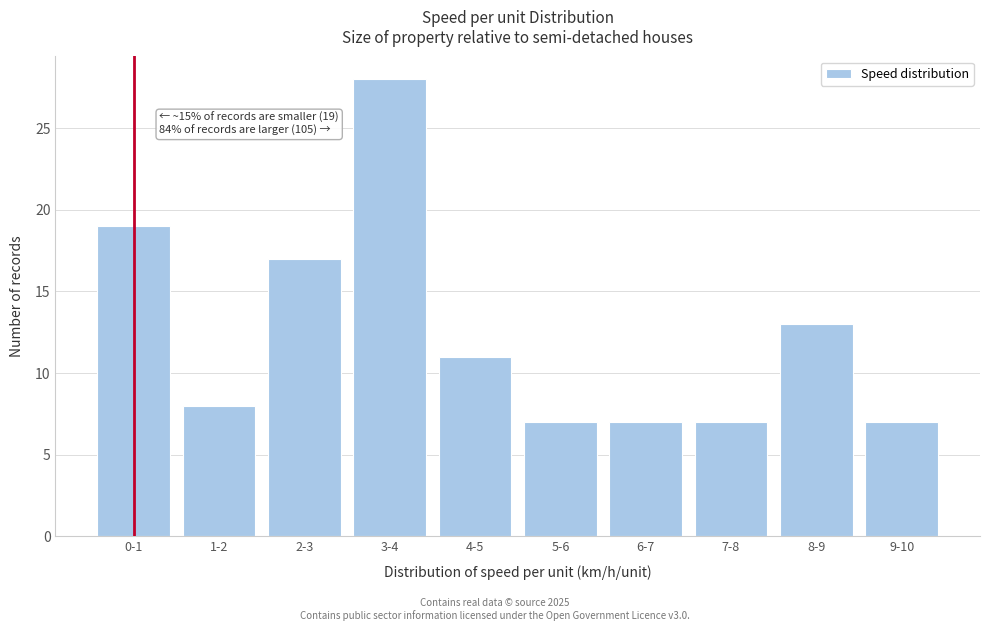

Reading right to left, extract all data points from this chart.

9-10=7	8-9=13	7-8=7	6-7=7	5-6=7	4-5=11	3-4=28	2-3=17	1-2=8	0-1=19